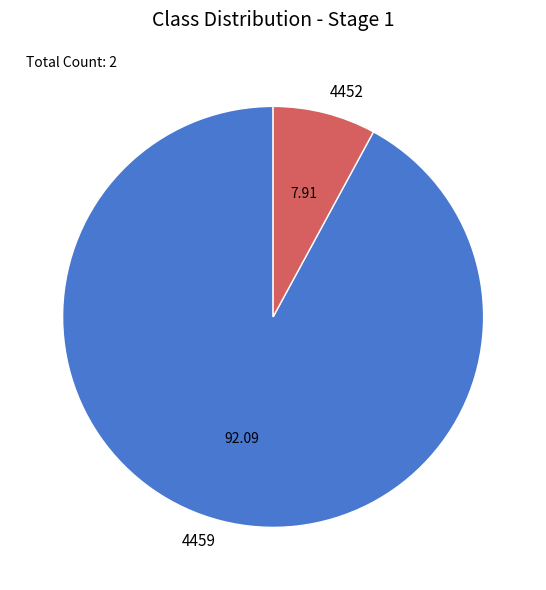

What is the smallest slice in the pie chart?

4452